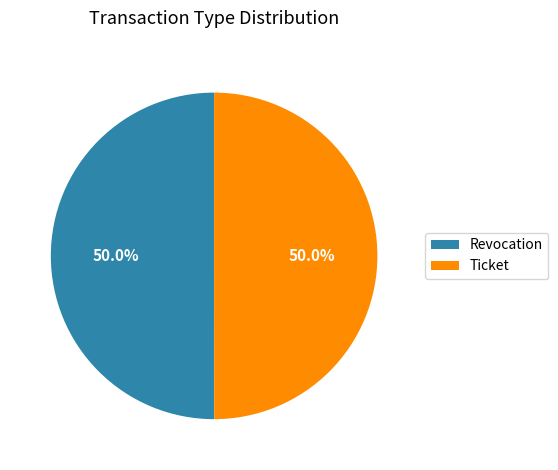

What is the total percentage of Revocation and Ticket?

100.0%